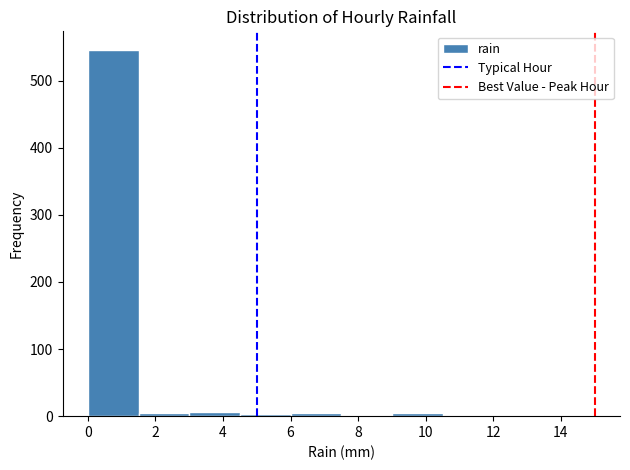

Reading left to right, list every bar in this chart as the range it spans on the x-axis followed by its height. Neither the bar edges nor the heights are printed on the chart, so give them approximately, as read against the axes.

0.0 to 1.5: 550
1.5 to 3.0: under 10
3.0 to 4.5: under 10
4.5 to 6.0: under 10
6.0 to 7.5: under 10
7.5 to 9.0: under 10
9.0 to 10.5: under 10
10.5 to 12.0: 0
12.0 to 13.5: under 10
13.5 to 15.0: under 10